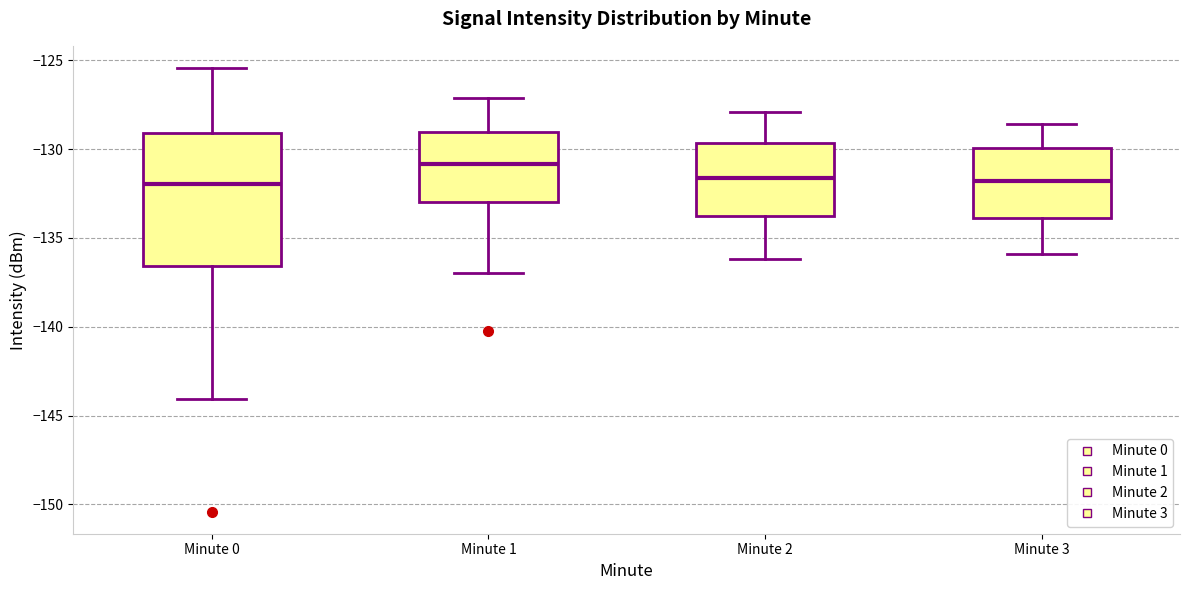

Which box is the tallest, from its lower edge to its upper edge?

Minute 0